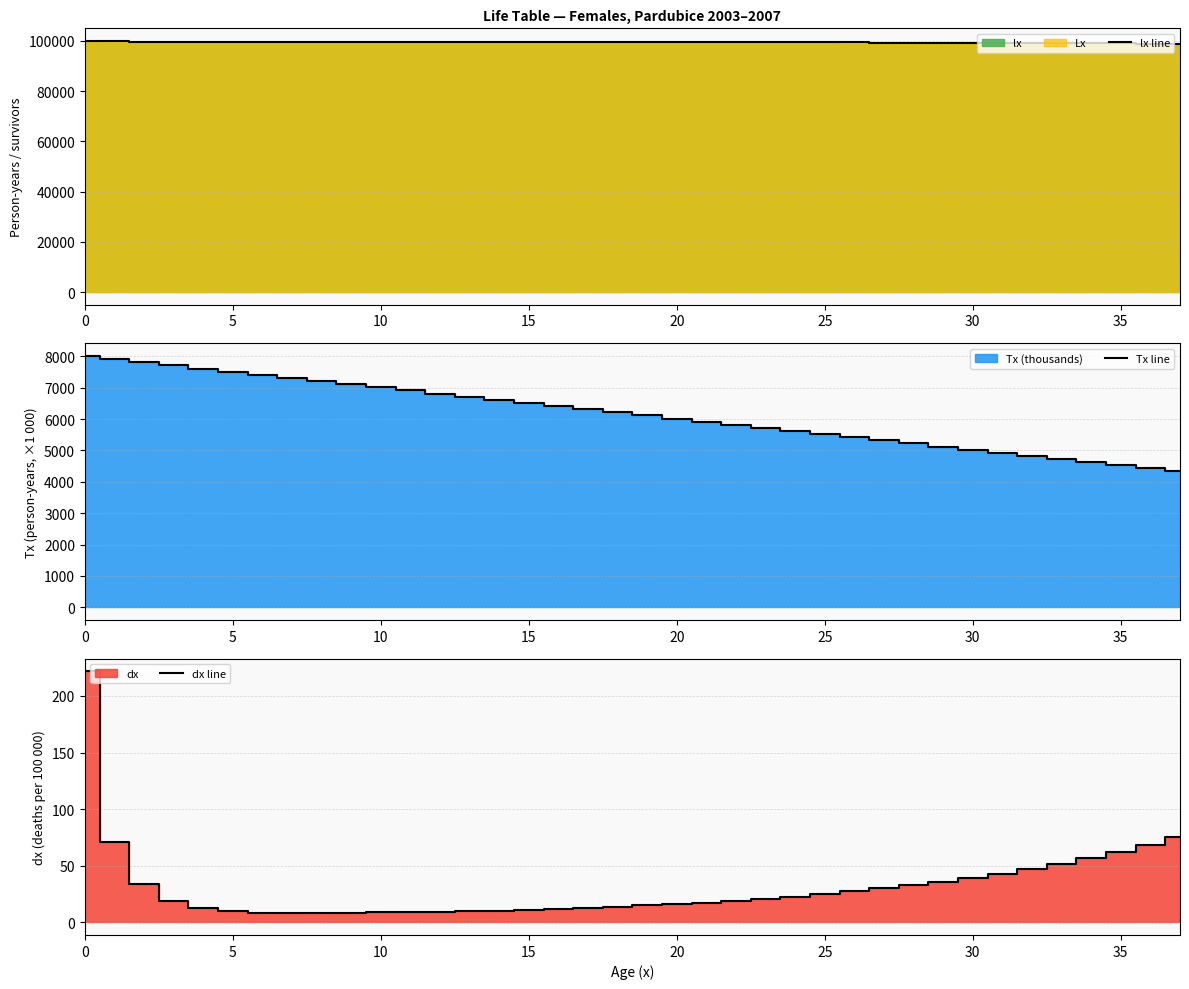

Which series has the largest total across all categories?

lx line